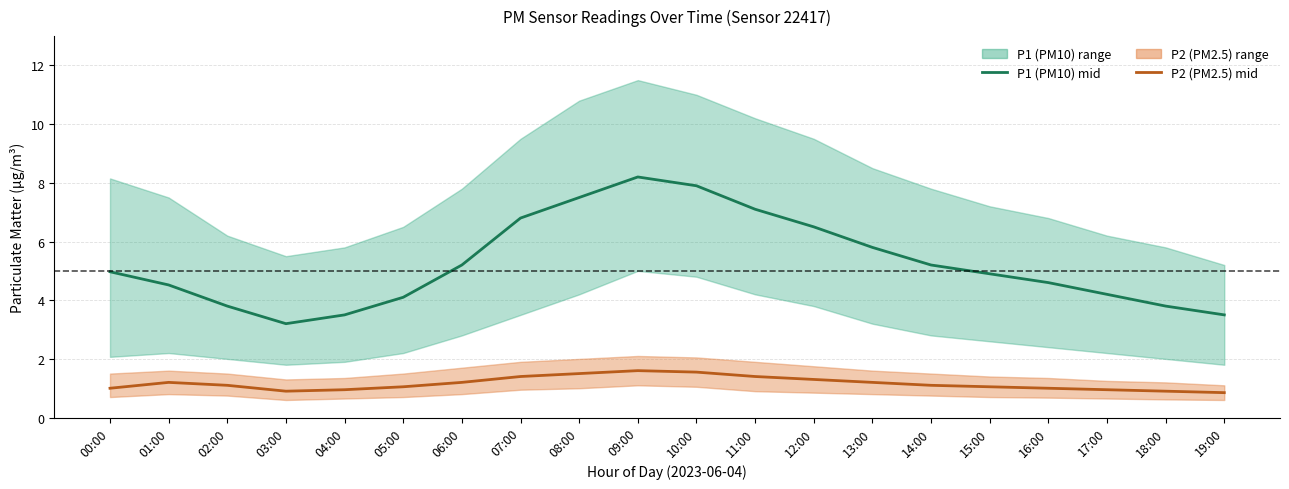

What is the value of the P2 (PM2.5) mid point at the 15th from the left?

1.1